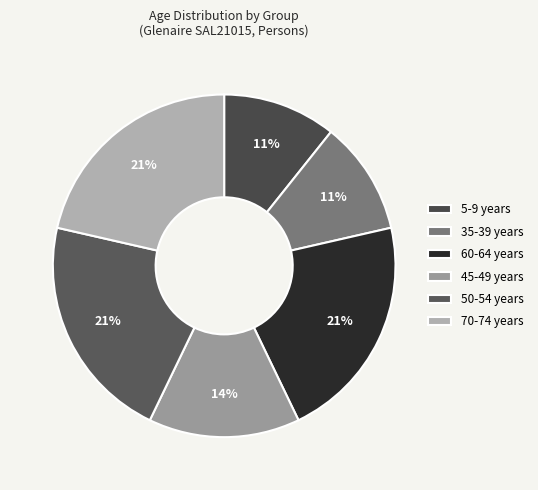

To the nearest percent, what portion does 5-9 years represent?

11%